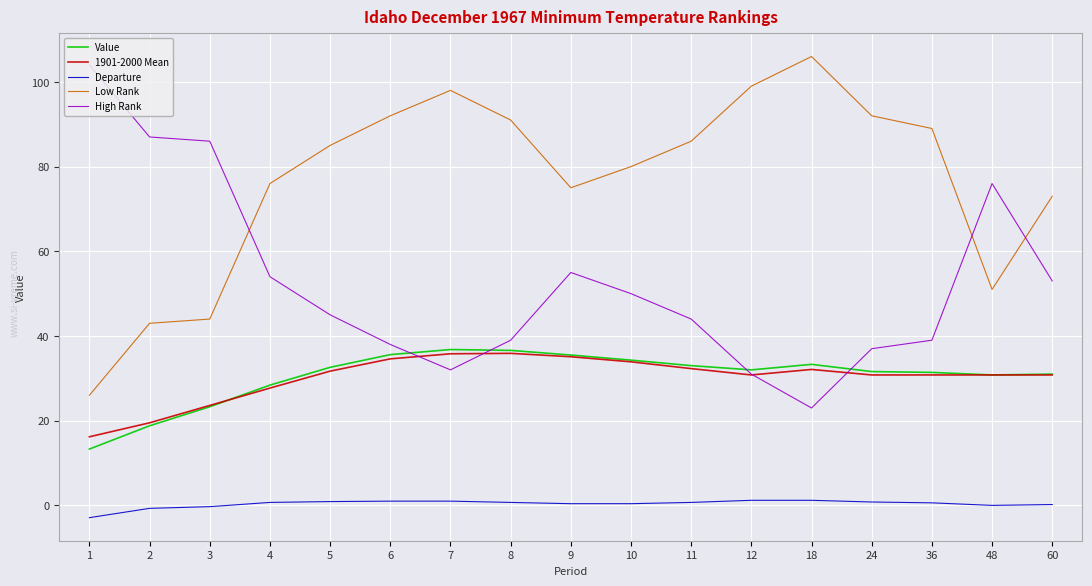

Is it true that High Rank equals 18.5 at 36?

False